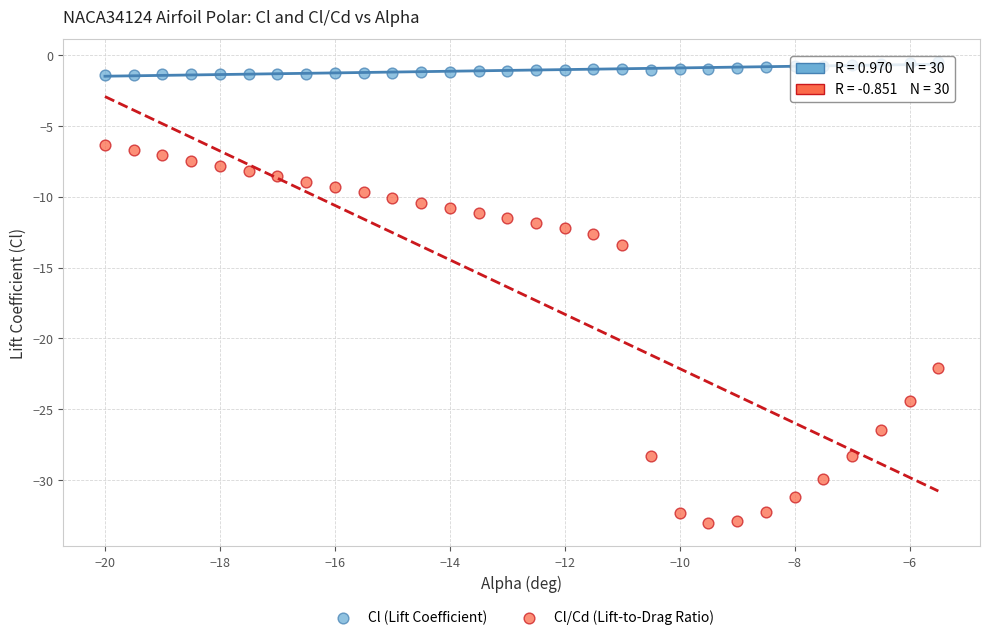

Which series contains the lowest Y value?

Cl/Cd (Lift-to-Drag Ratio)